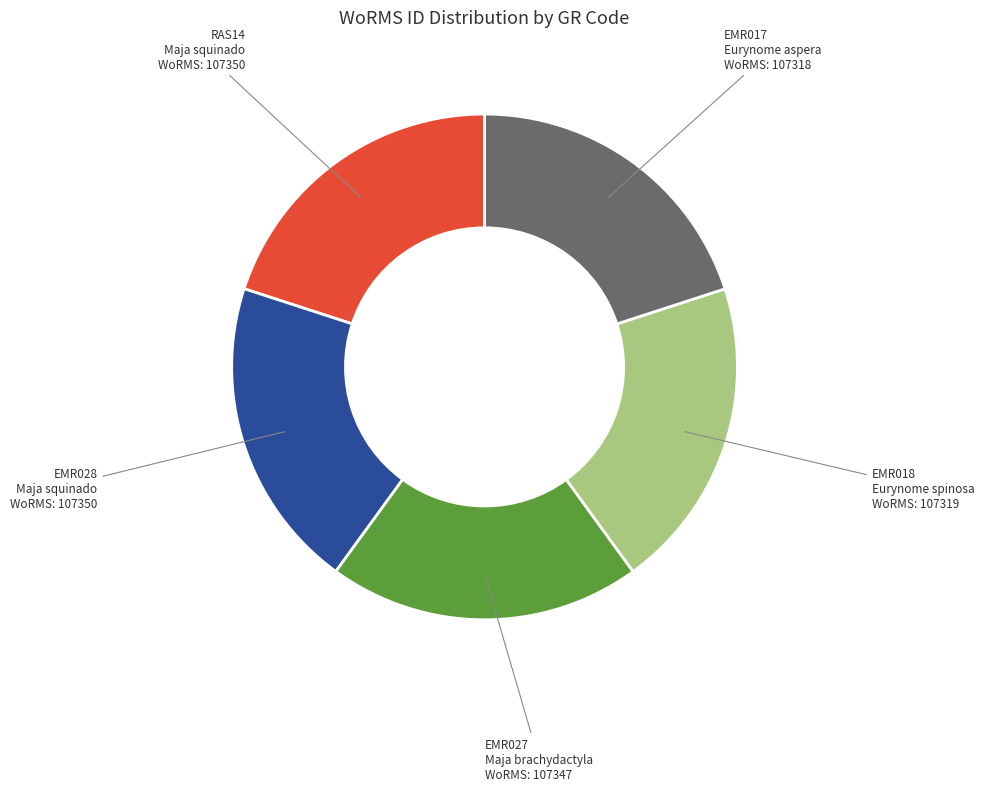

Is there a majority slice in this chart?

No